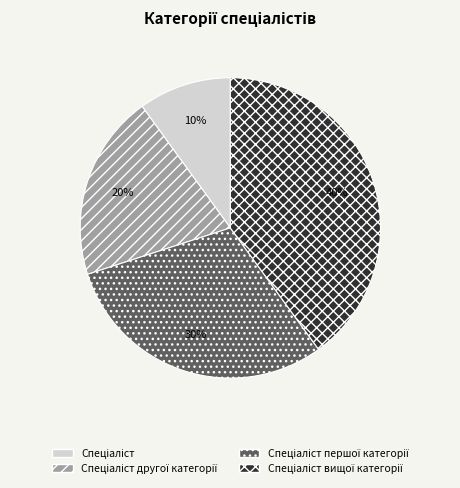

To the nearest percent, what is the difference between the largest and smallest slice percentages?

30%